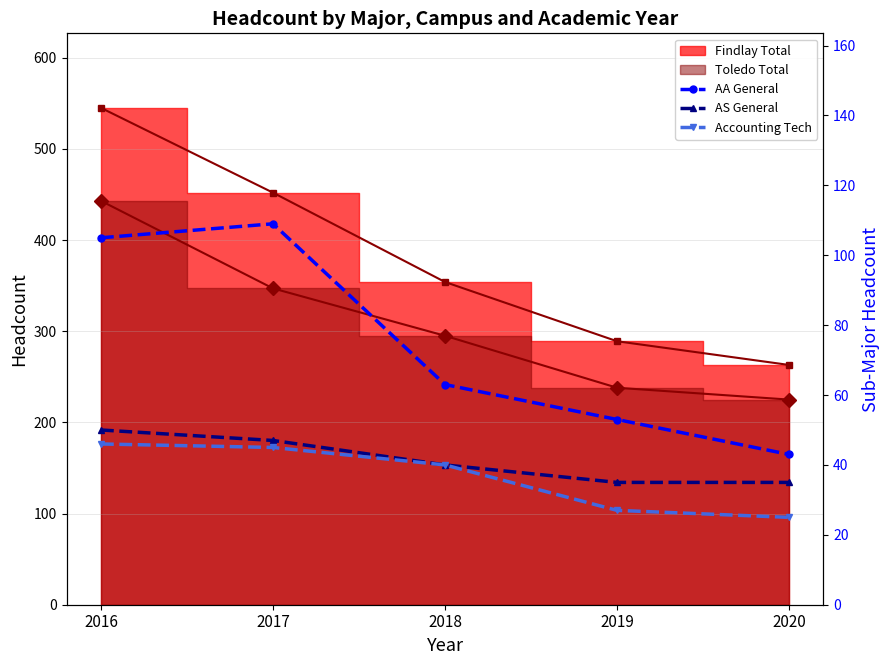

What is the value of the AA General point at the 3rd from the left?

63